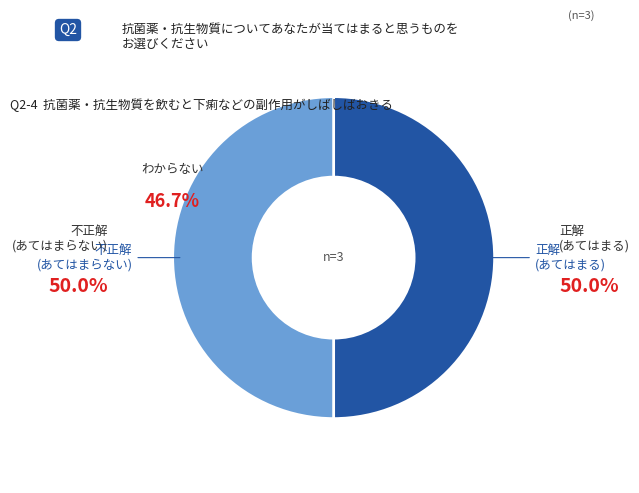

Is it true that ccsbBroad304_03401 is 1% of the pie?

False